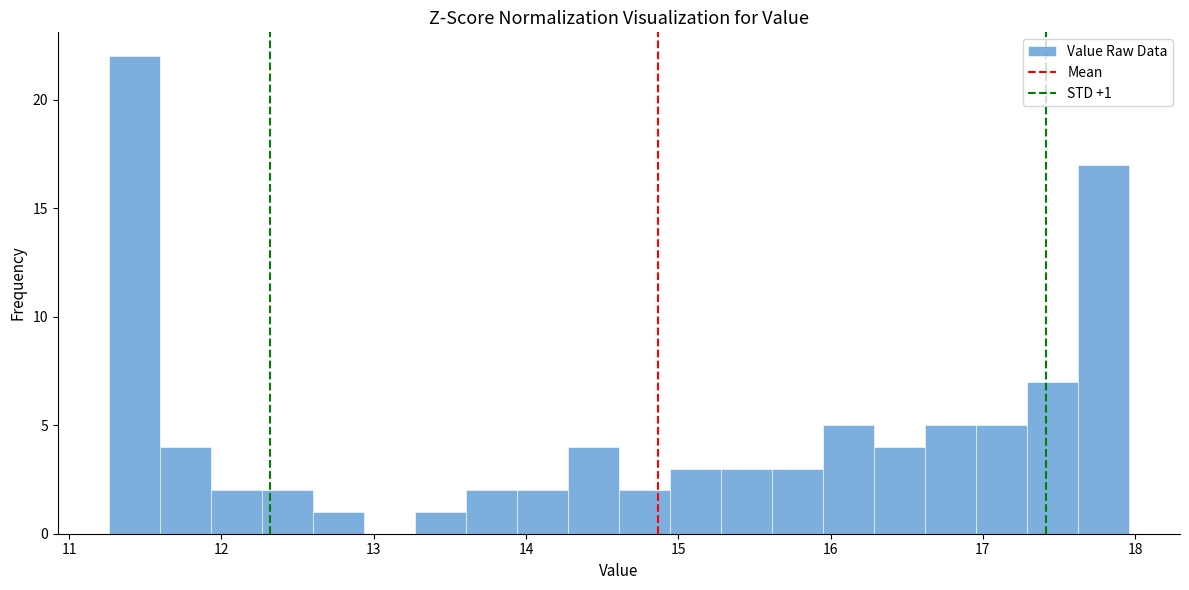

Read against the x-axis, roughly where is the centre of the tallest bar?

11.4